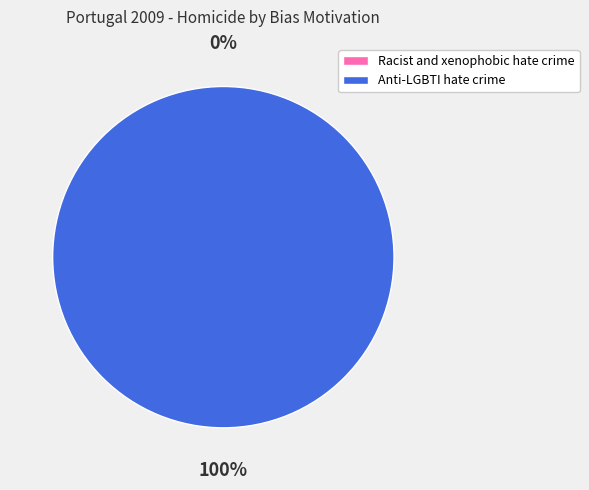

What percentage is NOT represented by Racist and xenophobic hate crime?

100.0%